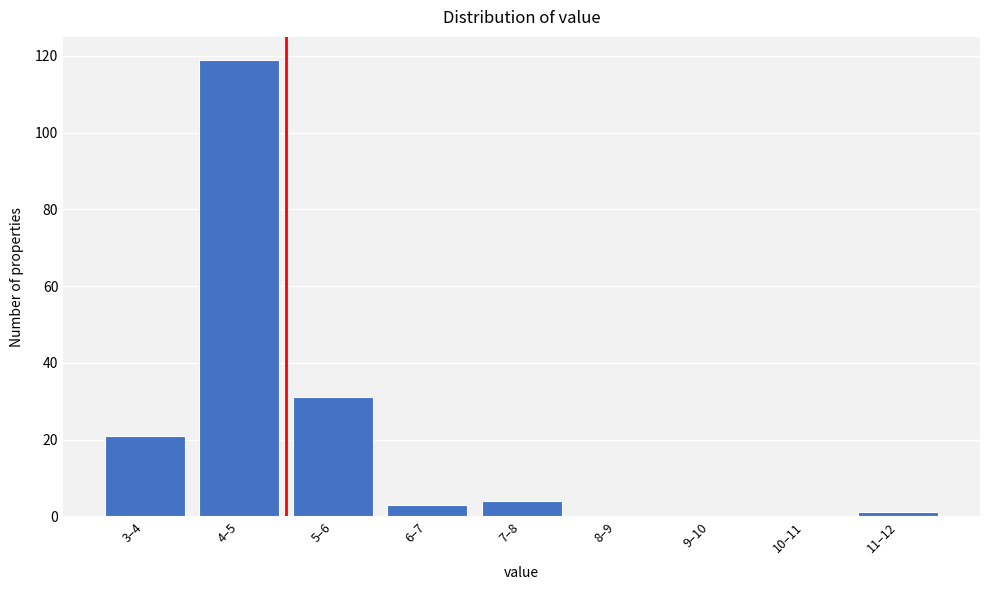

Reading right to left, transcribe all the data shown in this chart.

11–12=1	10–11=0	9–10=0	8–9=0	7–8=4	6–7=3	5–6=31	4–5=119	3–4=21